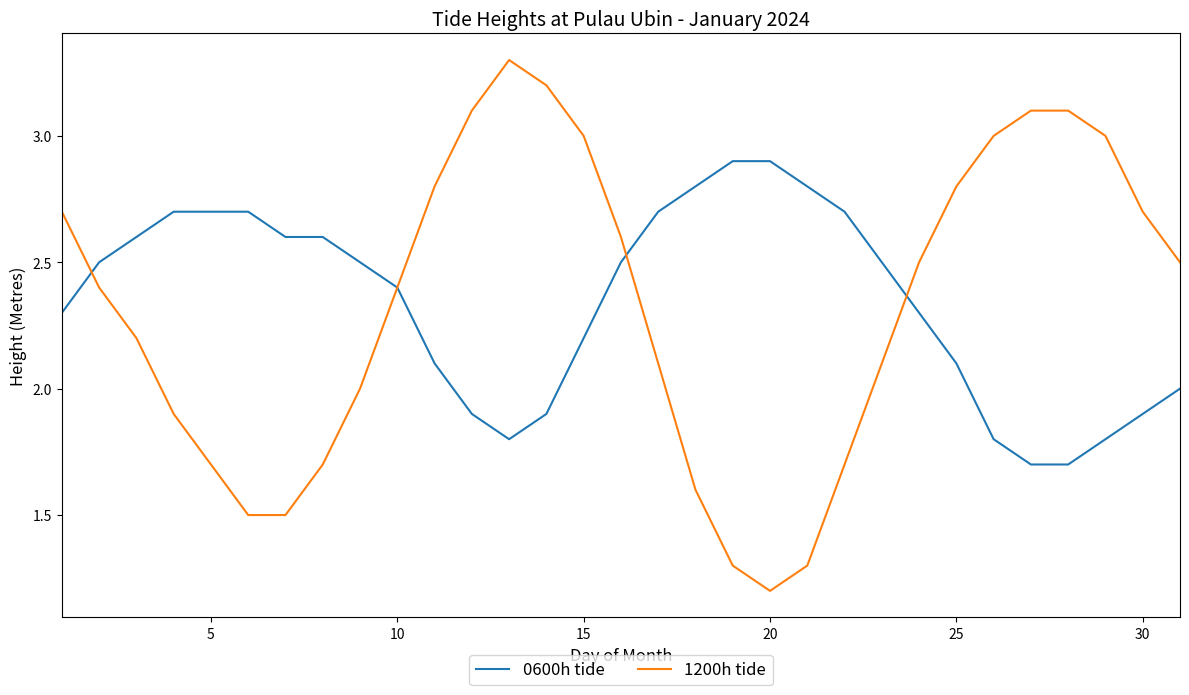

What is the maximum value shown in the chart?

3.3